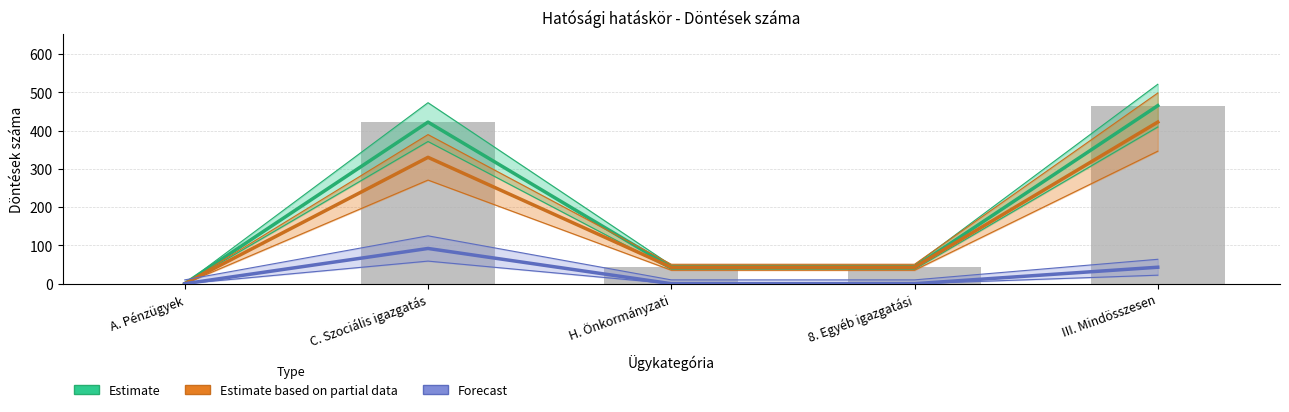

At which label does Forecast reach its peak?

C. Szociális igazgatás